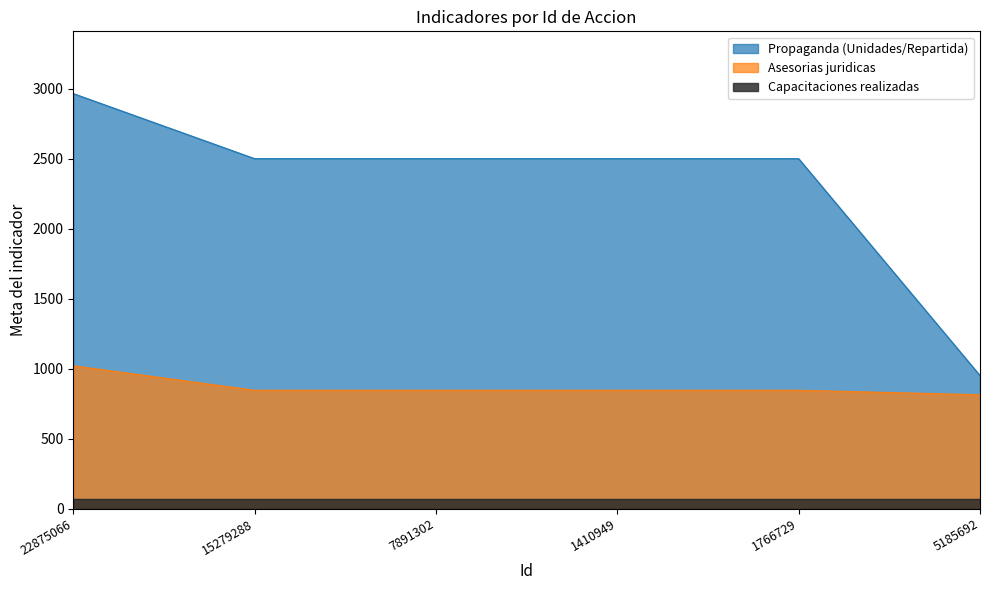

Which series has the largest total across all categories?

Propaganda (Unidades/Repartida)